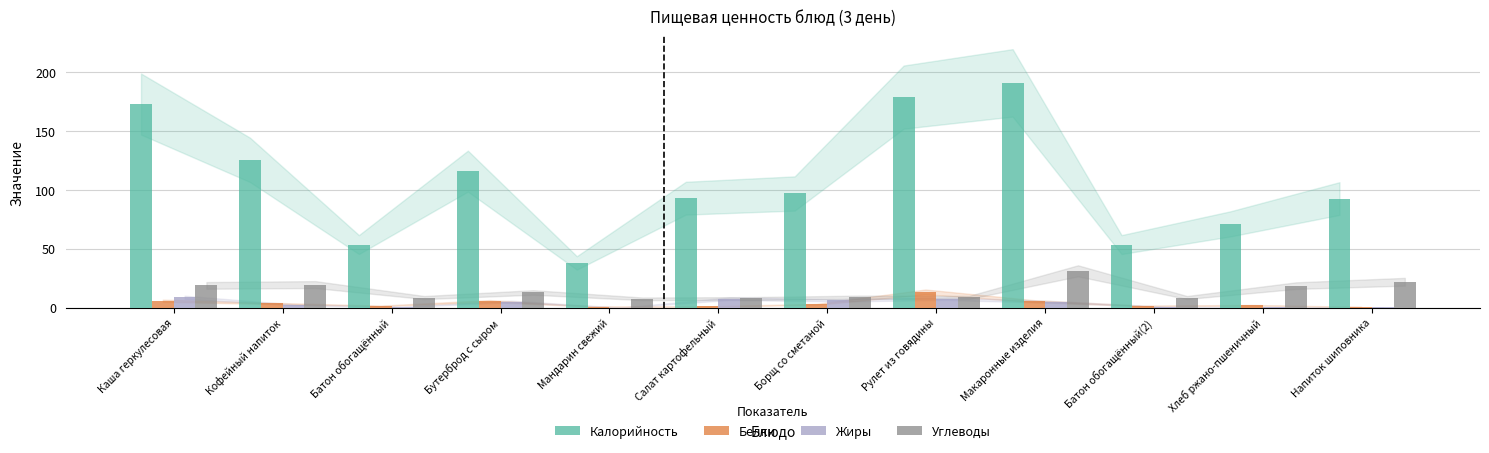

At which label does Углеводы reach its peak?

Макаронные изделия